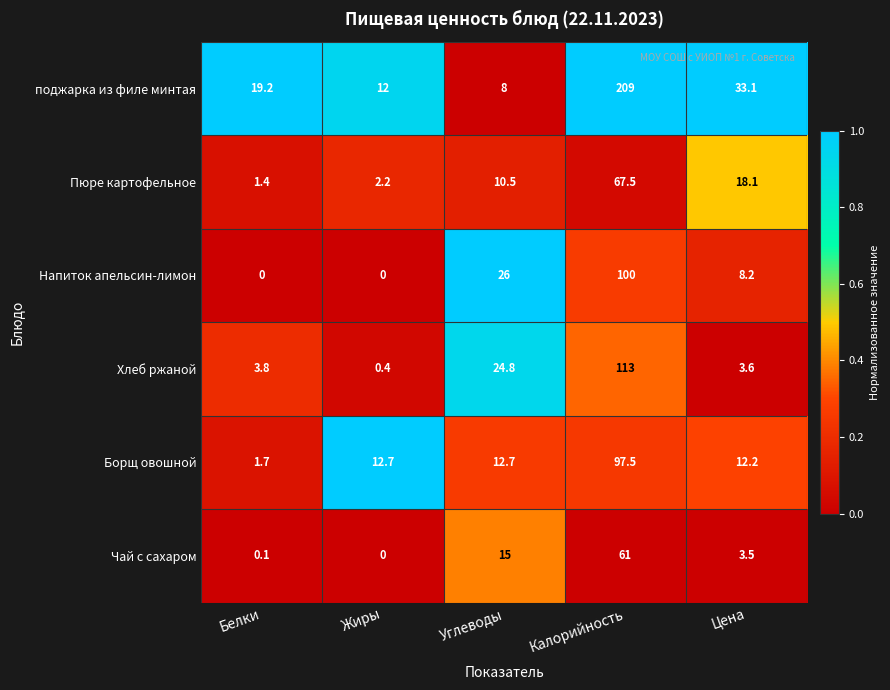

Where does the Пюре картофельное series first go above 10?

Углеводы